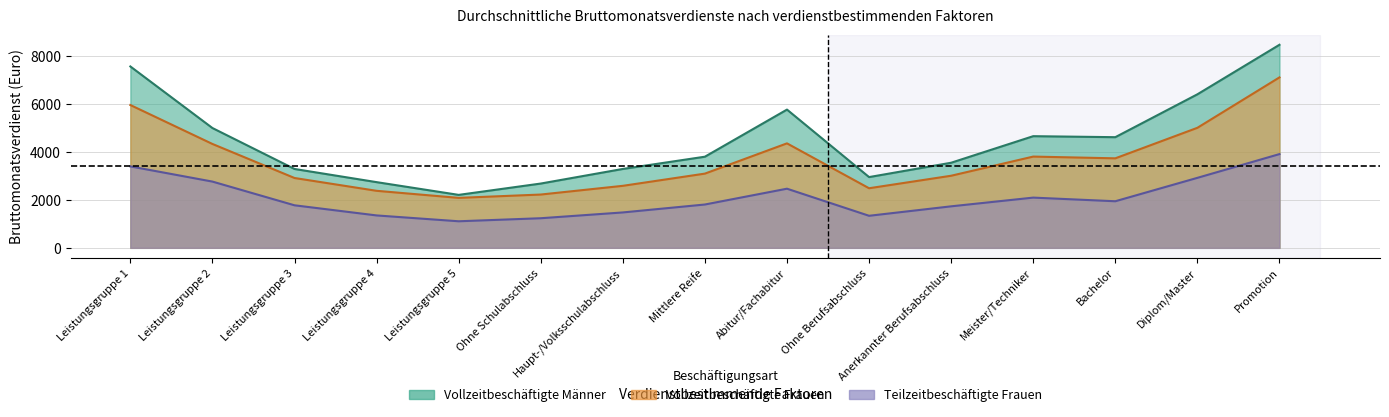

What is the maximum value for Vollzeitbeschäftigte Frauen?

7116